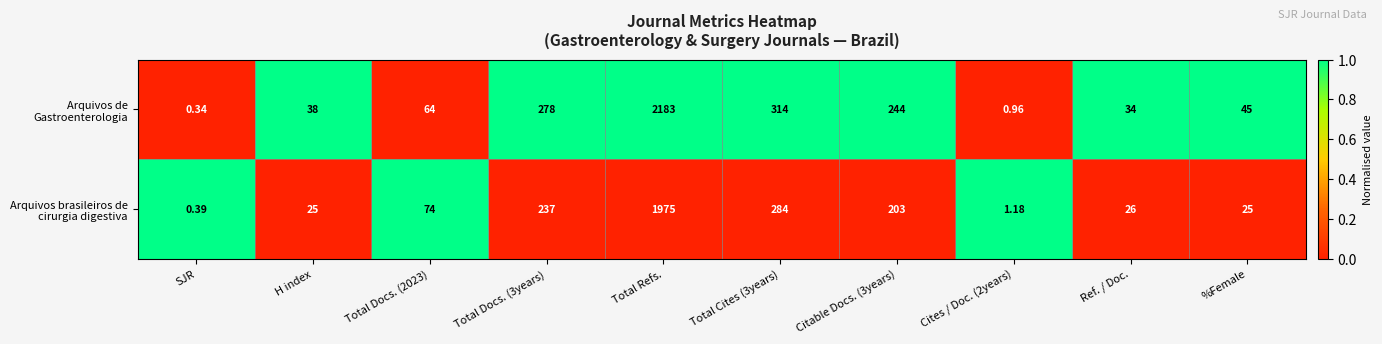

At which category does the chart reach its minimum across all series?

SJR